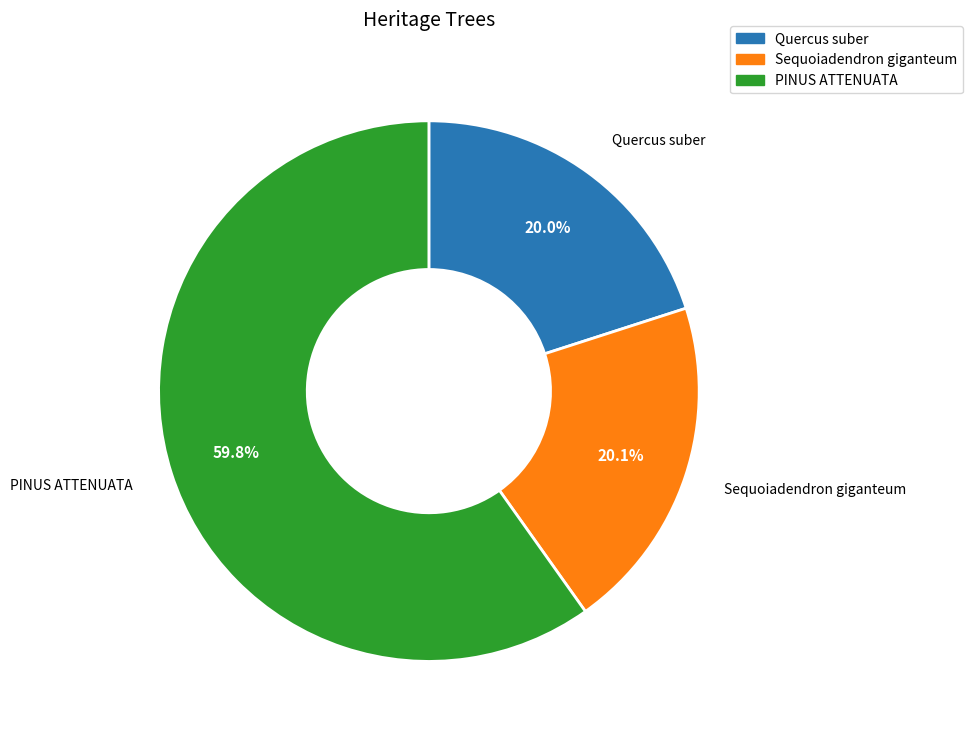

Combined, do PINUS ATTENUATA and Sequoiadendron giganteum account for over 50%?

Yes